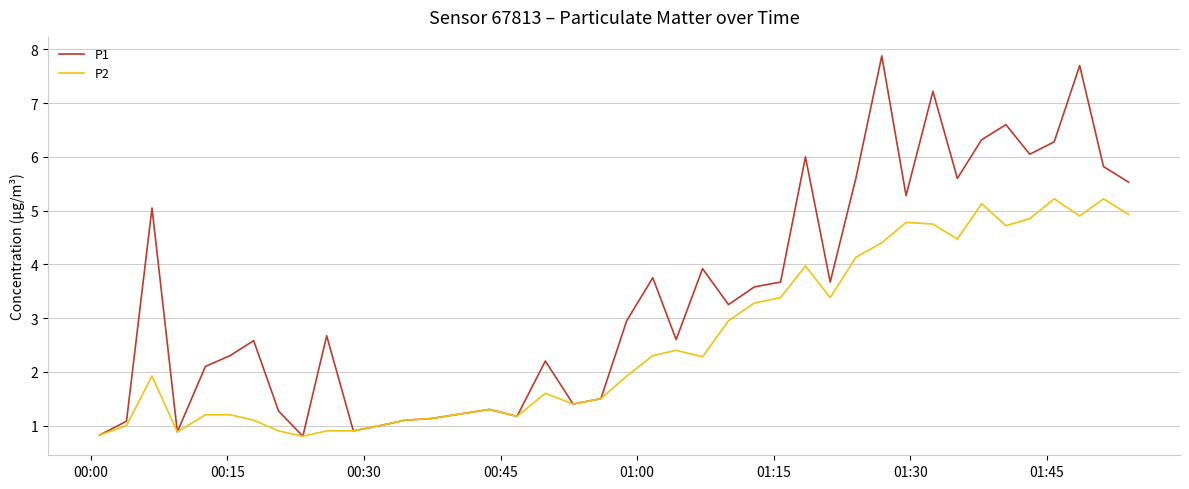

What is the greatest value displayed?

7.9